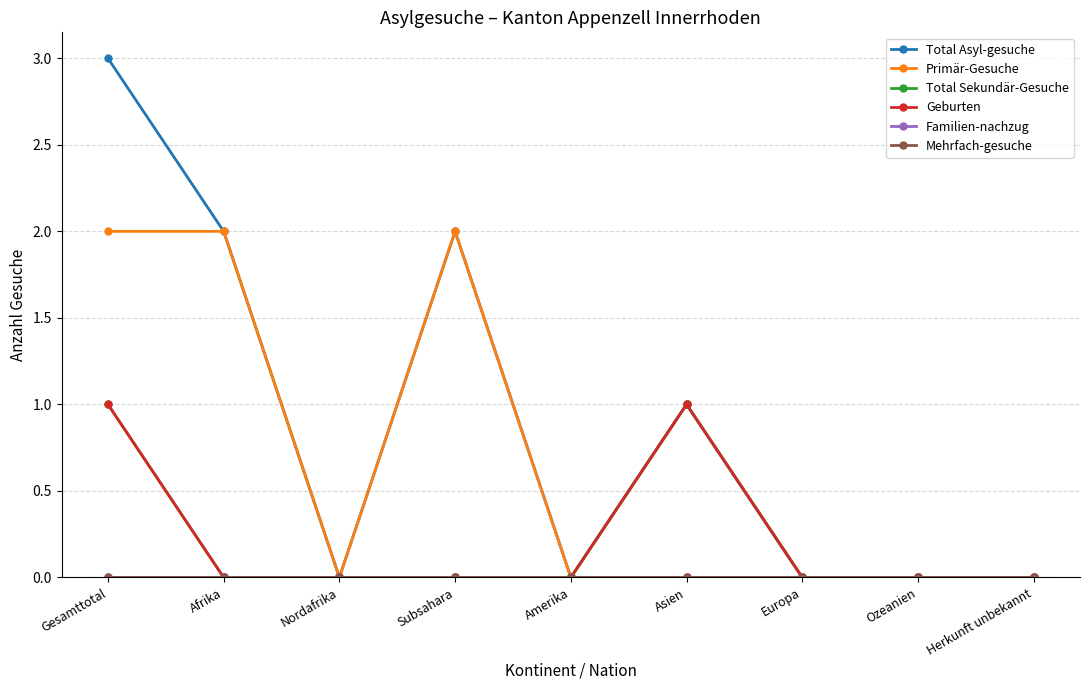

Is this an area chart (filled region under the line)?

No